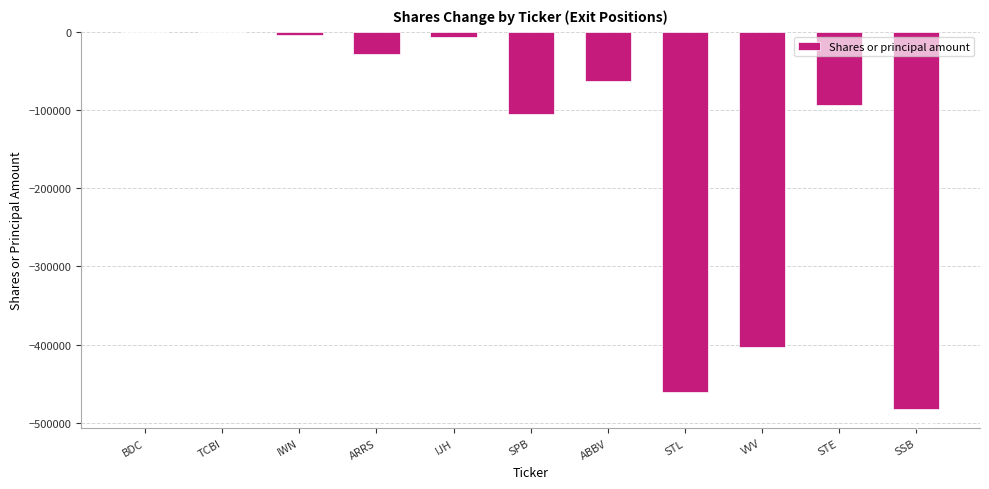

Are the bars horizontal?

No